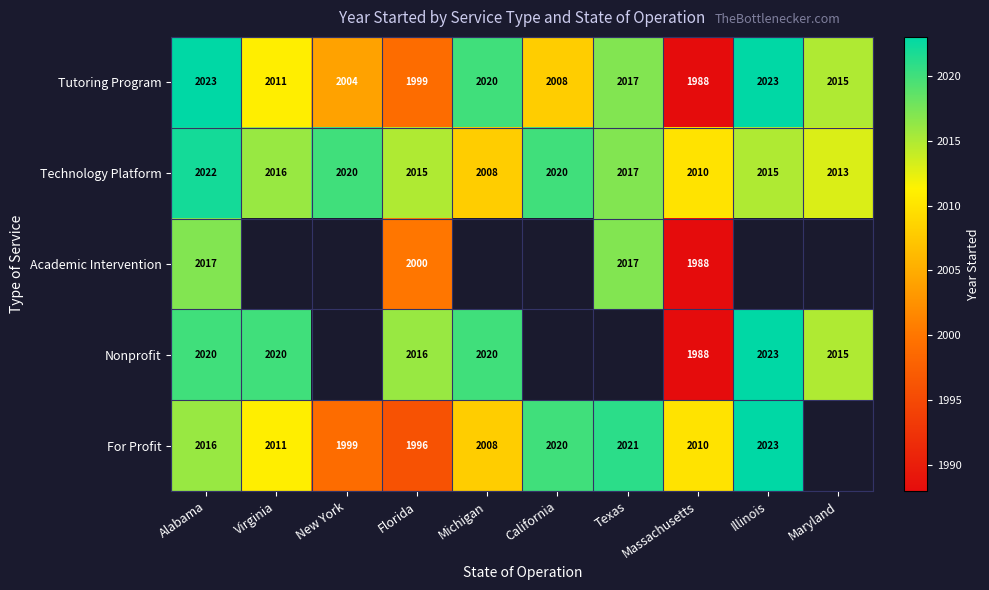

Between Texas and Michigan, which is larger?

Michigan